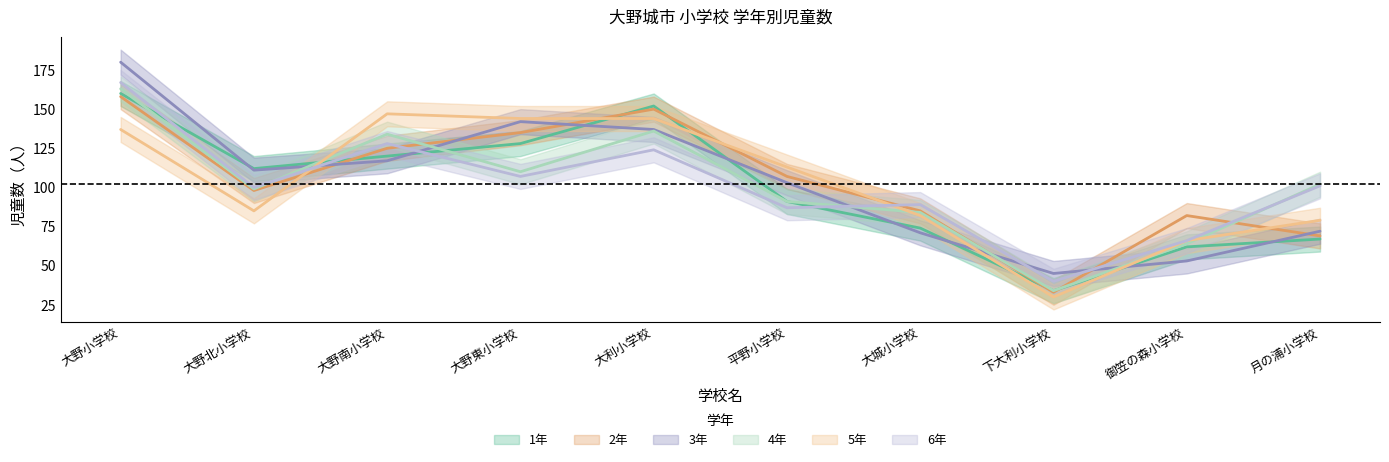

Which label corresponds to the largest value in the chart?

大野小学校